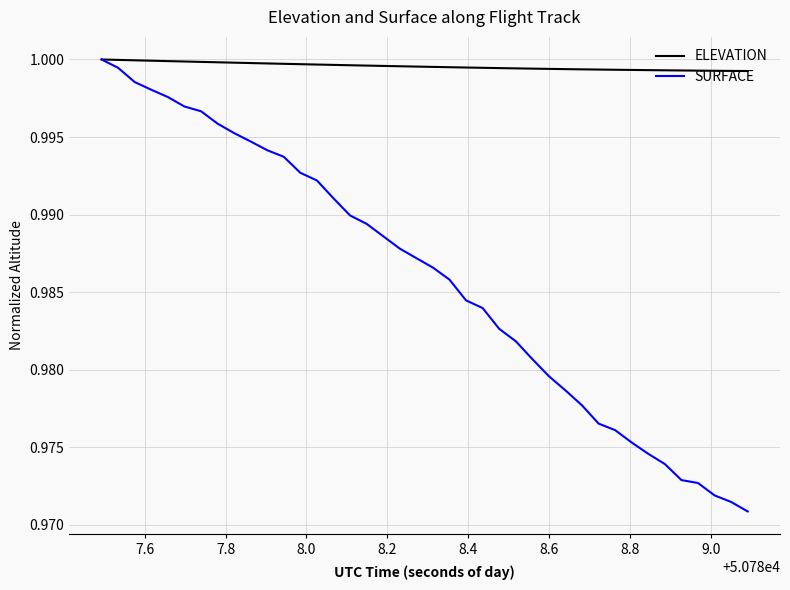

Which series has the largest total across all categories?

ELEVATION